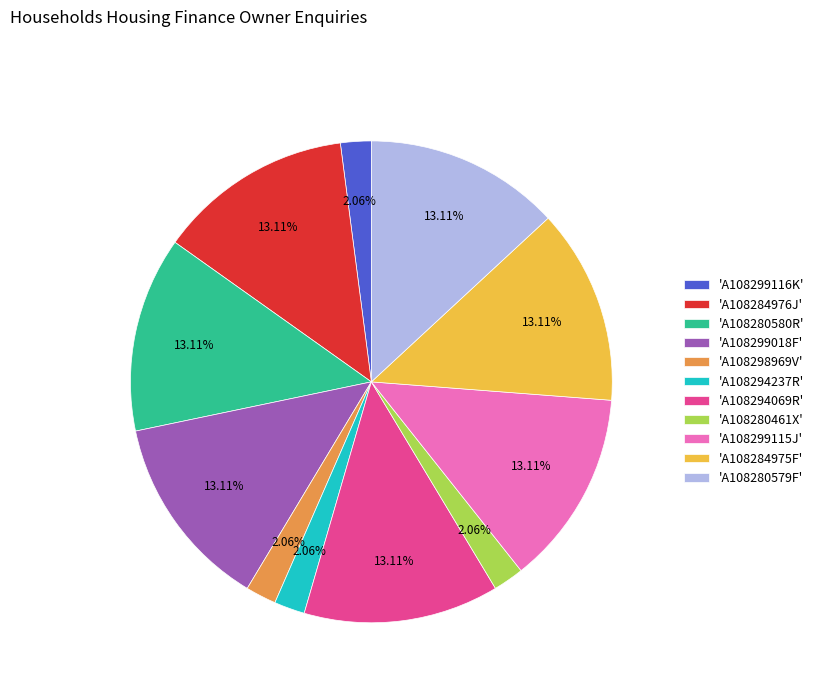

How many slices are in this pie chart?

11